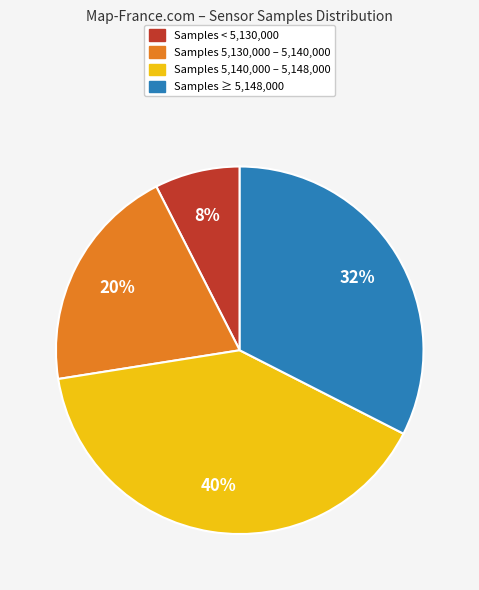

To the nearest percent, what is the average slice percentage?

25%